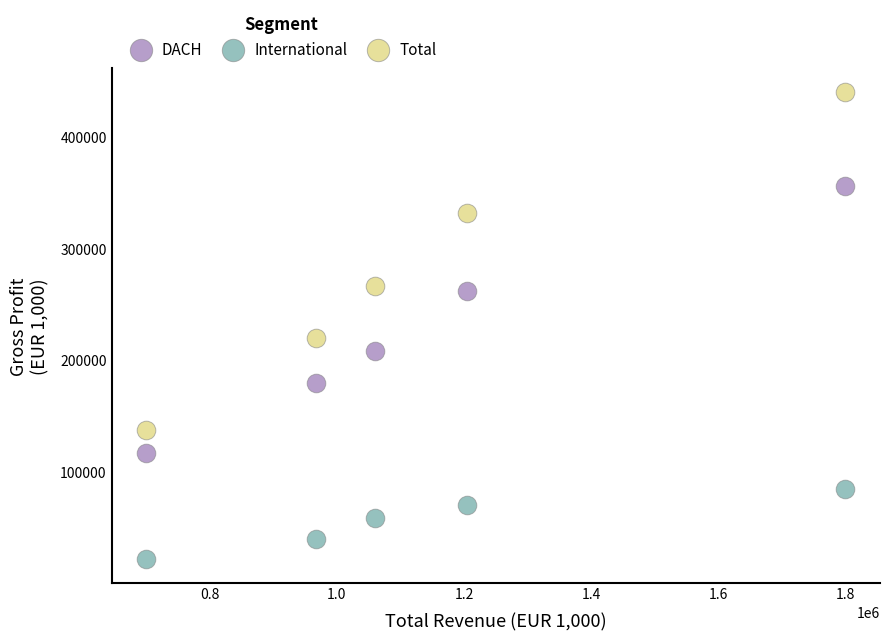

What are all the series names shown in the legend?

DACH, International, Total